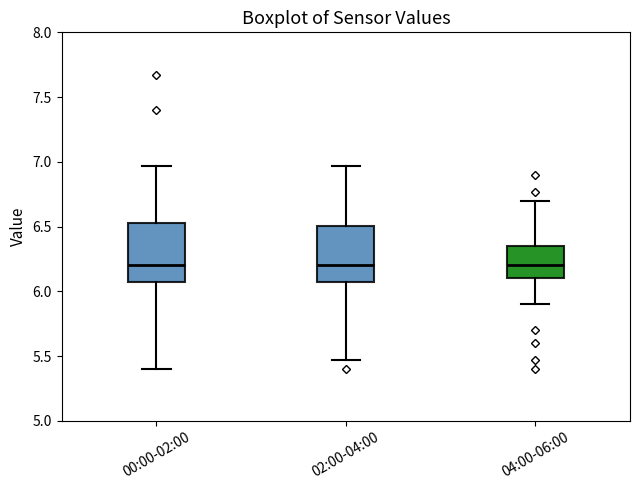

Where does the upper whisker of the box for 00:00-02:00 end on the y-axis? The values are not printed on the chart, so give them approximately, as read against the axis.

6.95